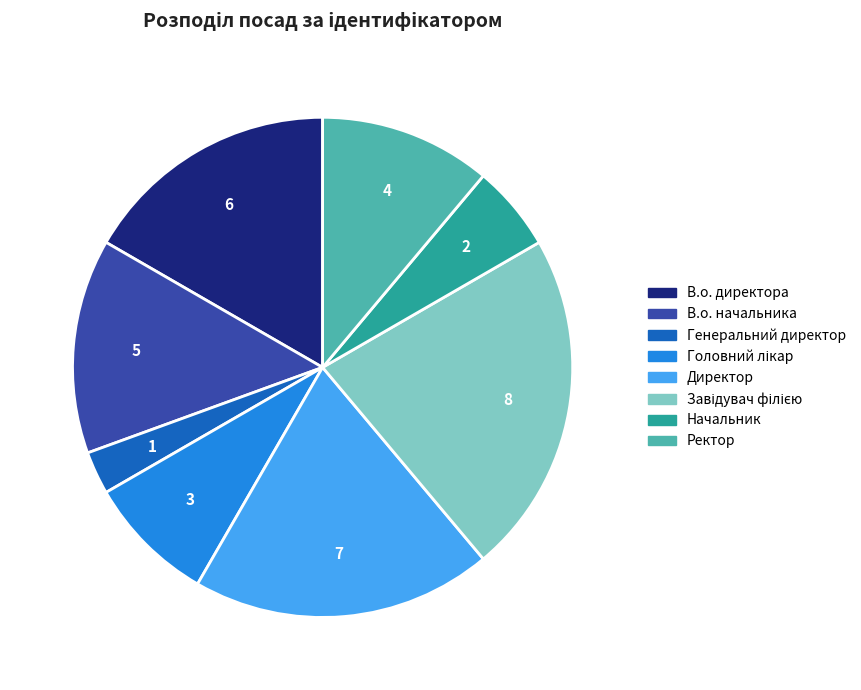

Does any single category account for the majority?

No